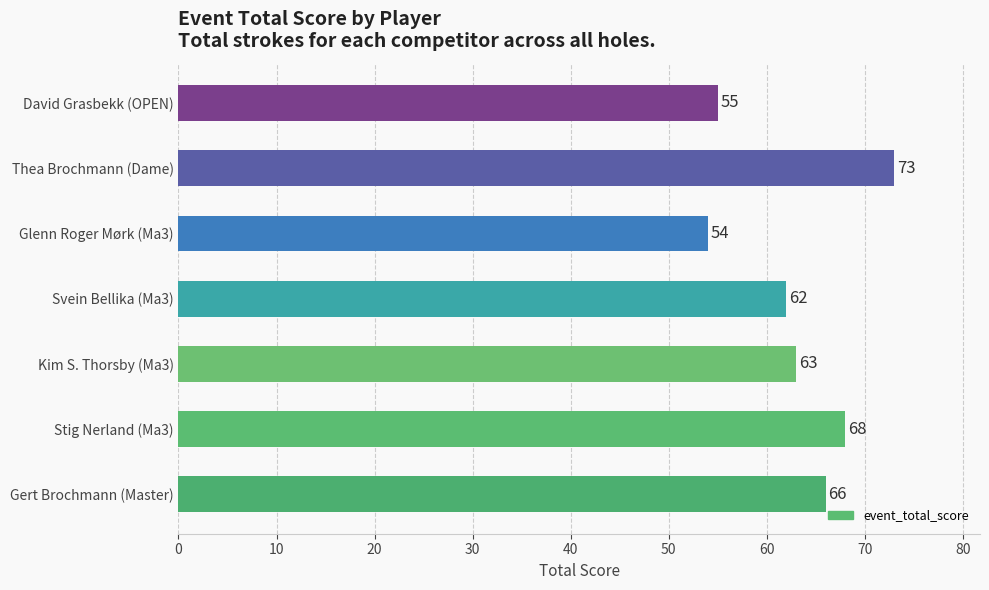

Is it true that the value at Stig Nerland (Ma3) is 68?

True